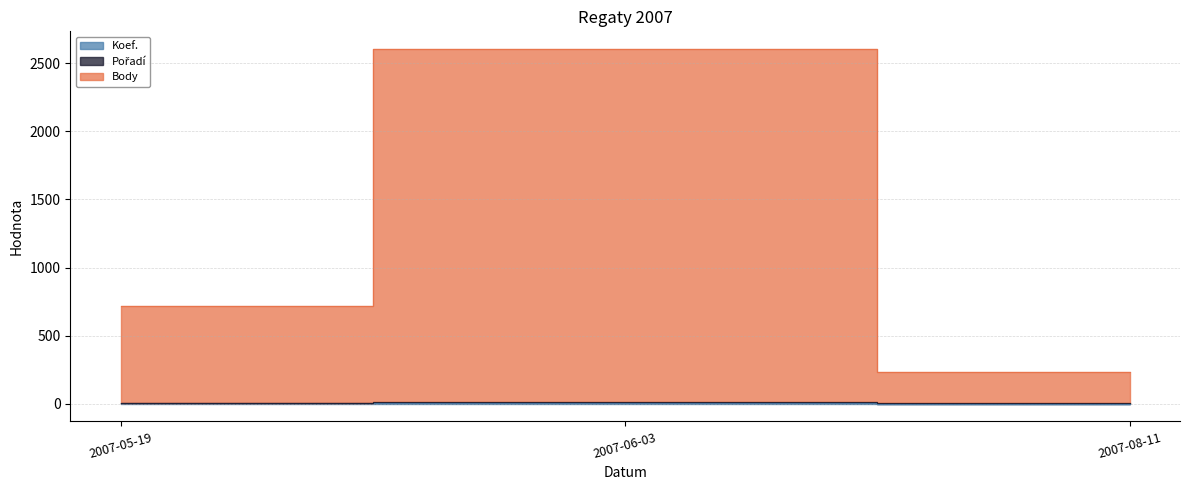

The value of Koef. at 2007-05-19 is 3. True or false?

False